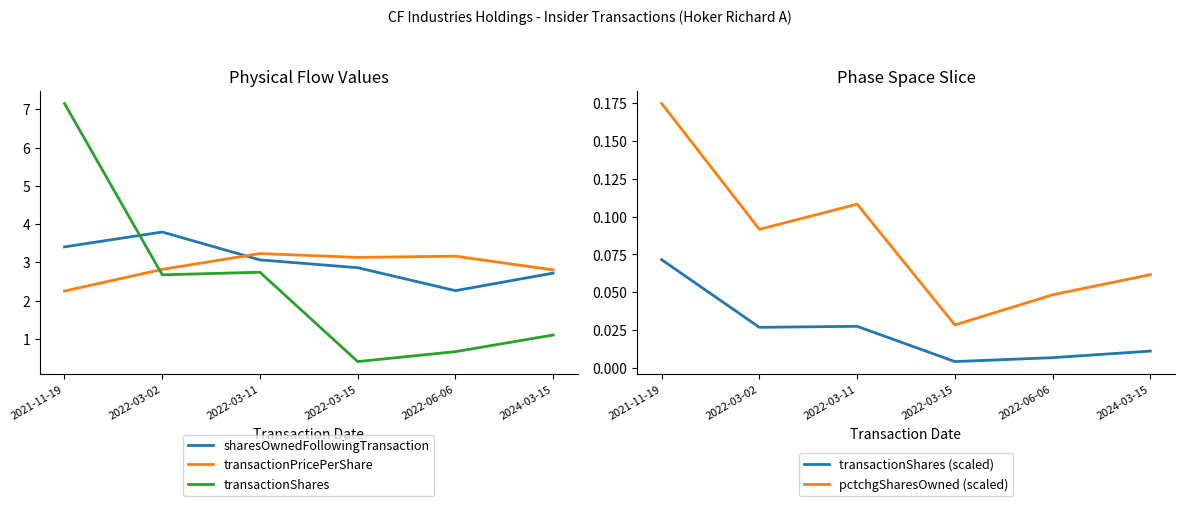

How many distinct data groups are displayed?

5